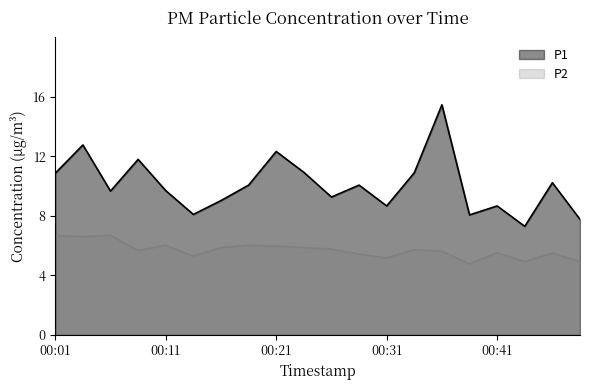

The value of P1 at 00:19 is 2.7. True or false?

False